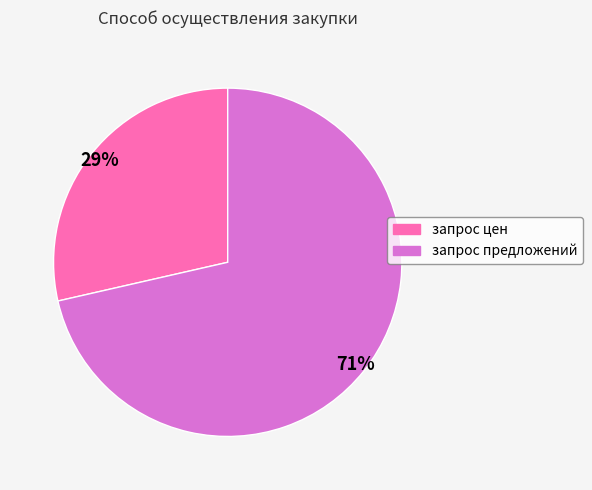

Rank the categories by value from highest to lowest.

запрос предложений, запрос цен